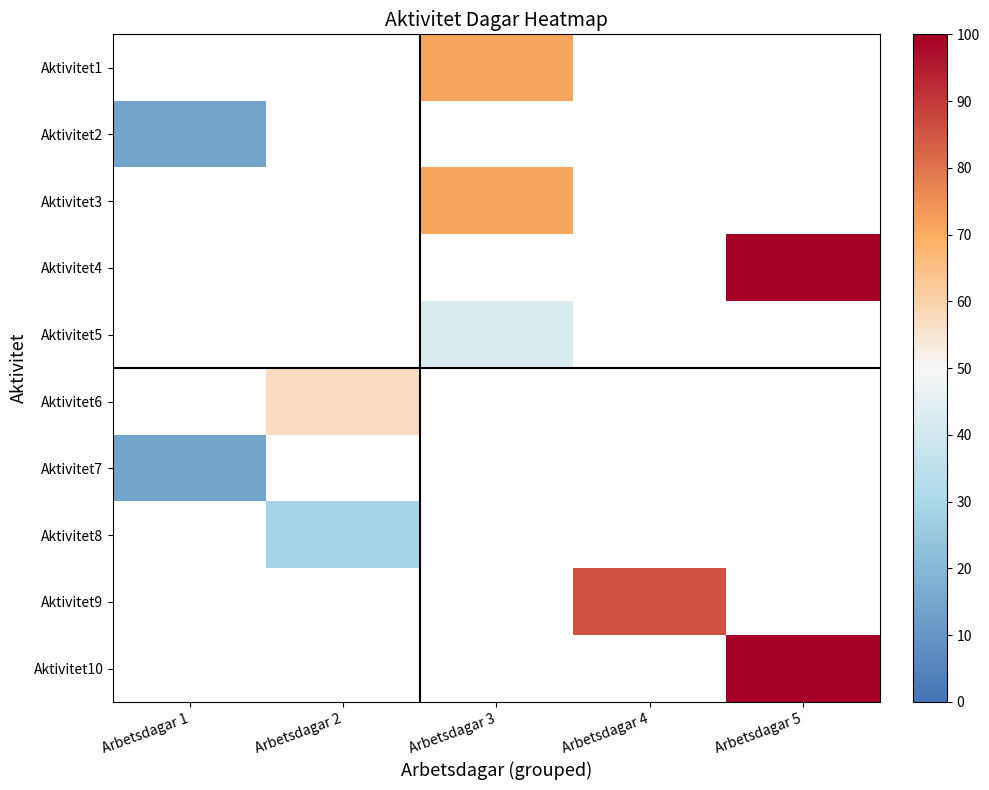

How many values in Aktivitet9 are above zero?

1